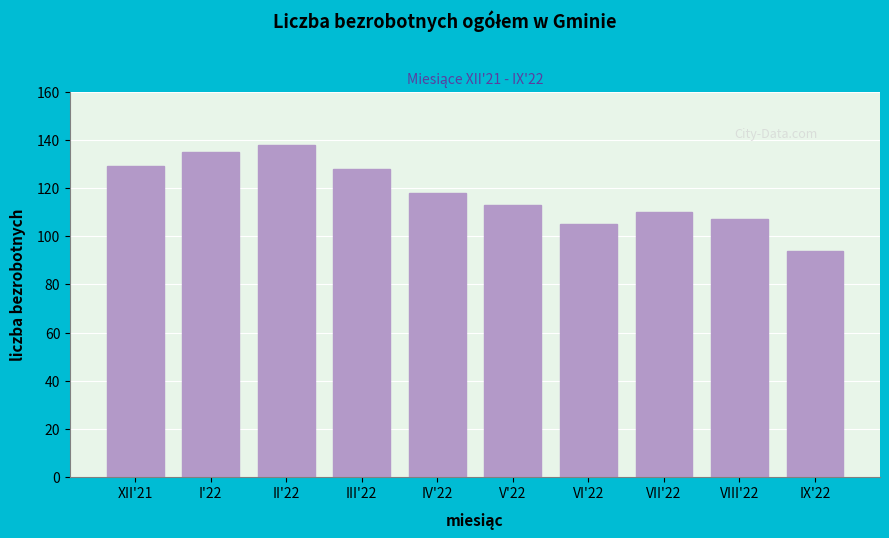

Reading left to right, transcribe all the data shown in this chart.

129	135	138	128	118	113	105	110	107	94